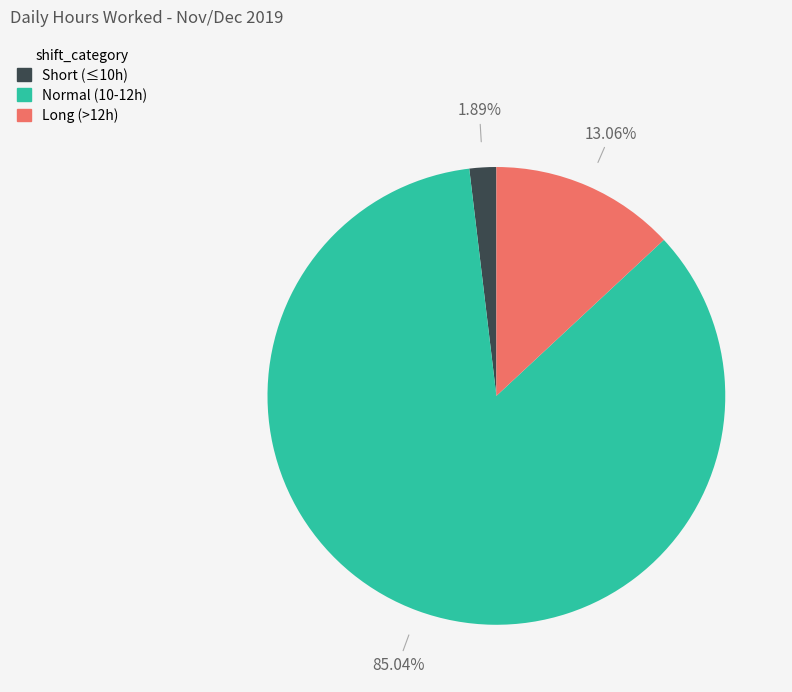

Is there any slice that represents more than half of the pie?

Yes